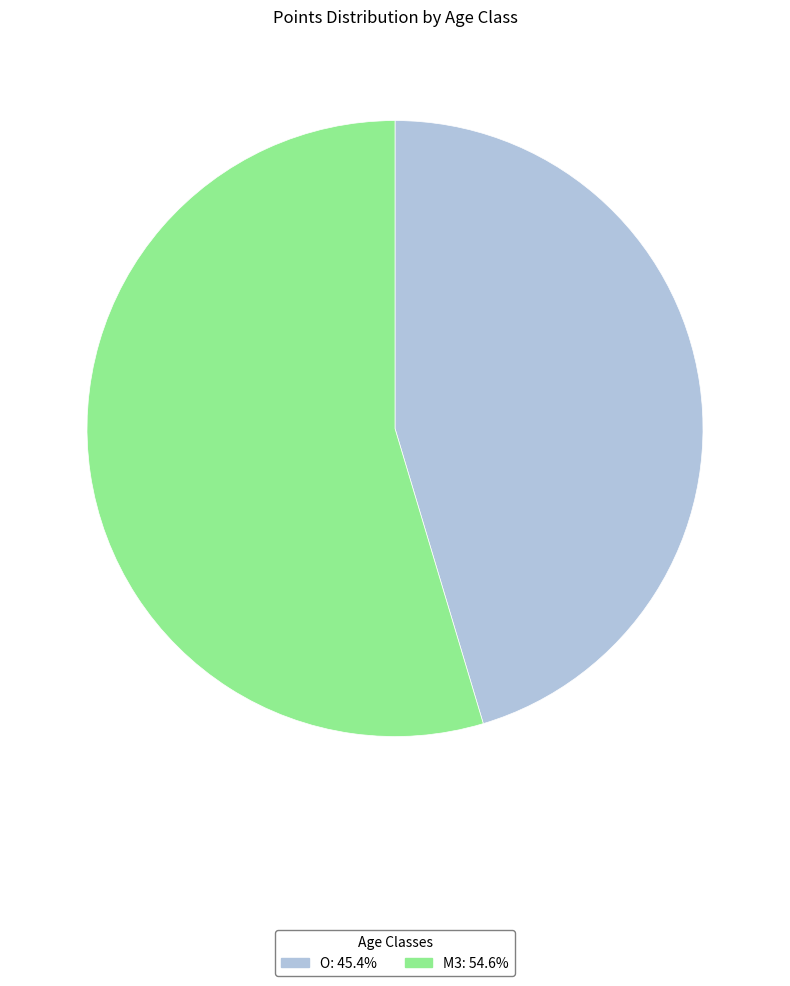

Is there any slice that represents more than half of the pie?

Yes